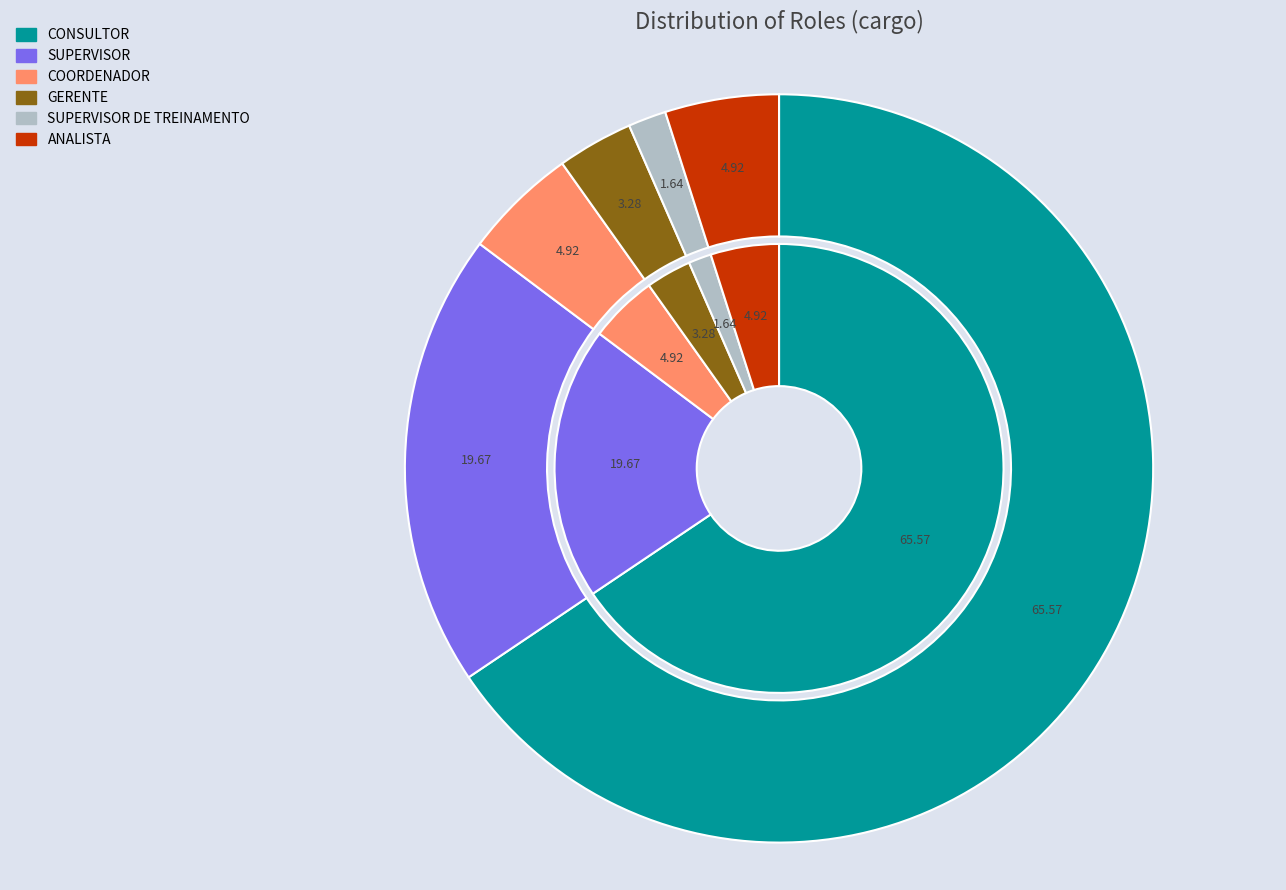

To the nearest percent, what percentage of the pie is GERENTE?

3%